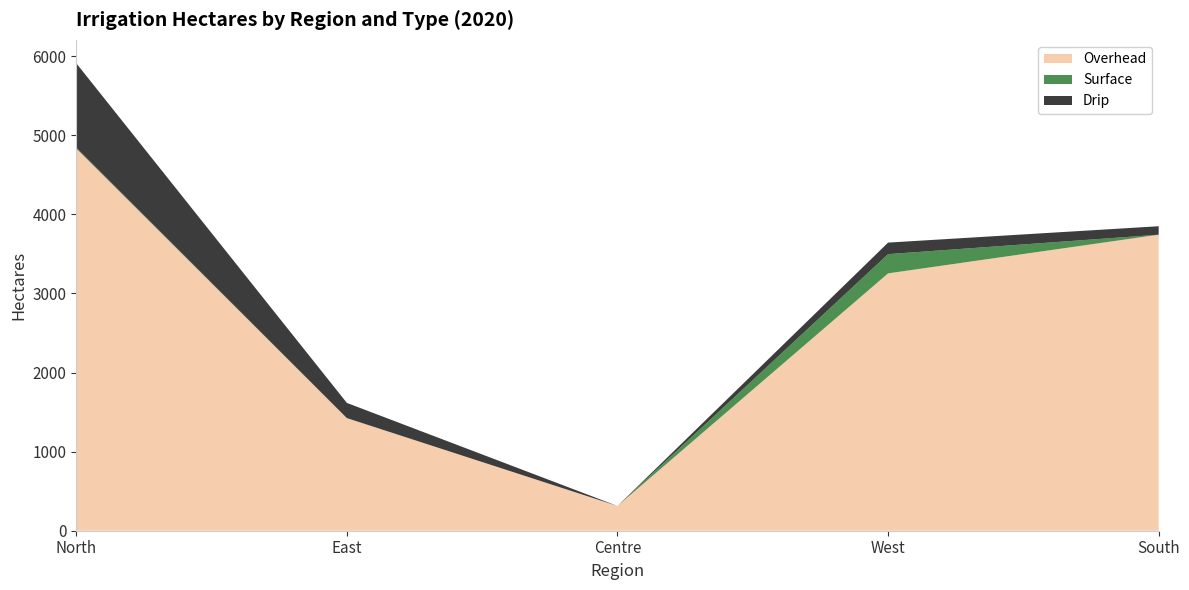

Reading left to right, extract all data points from this chart.

Overhead: 4833	1424	313	3254	3743
Surface: 10	0	0	243	0
Drip: 1068	192	0	146	107